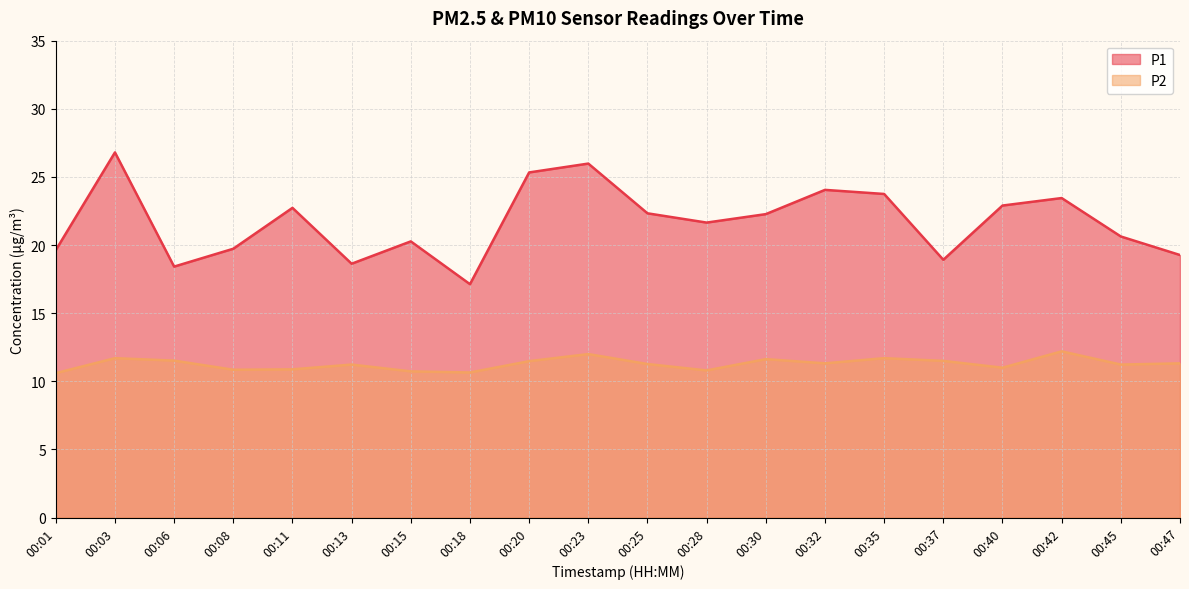

The value of P1 at 00:28 is 35.9. True or false?

False